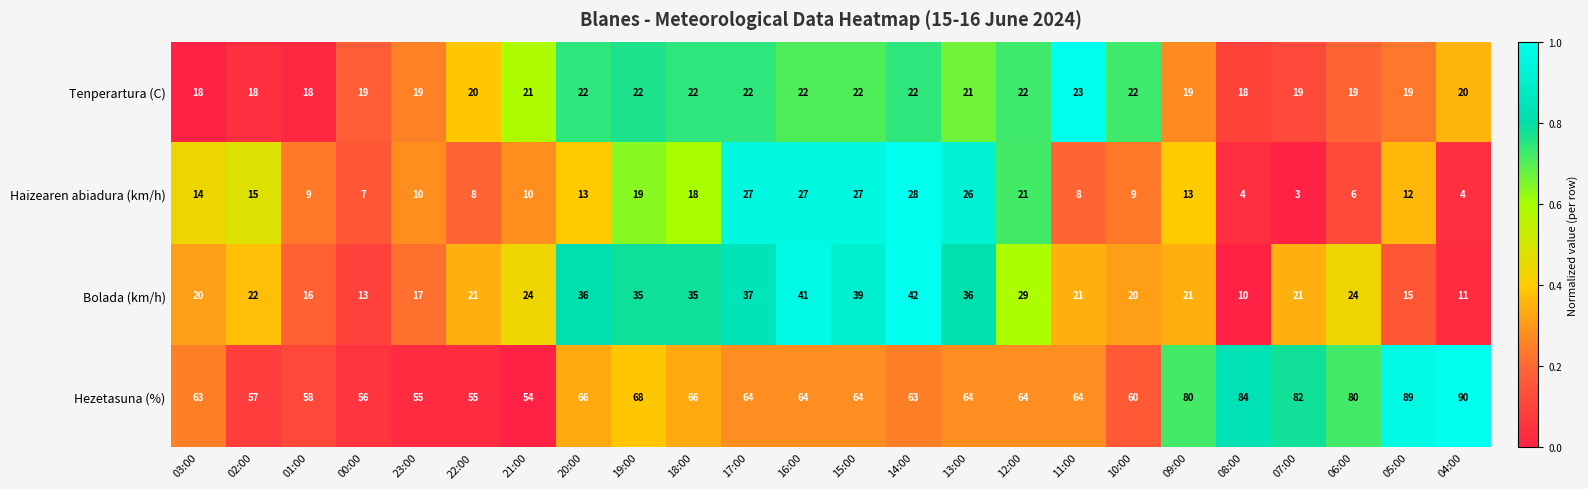

What is the difference between the second highest and minimum values in the Tenperartura (C) series?

4